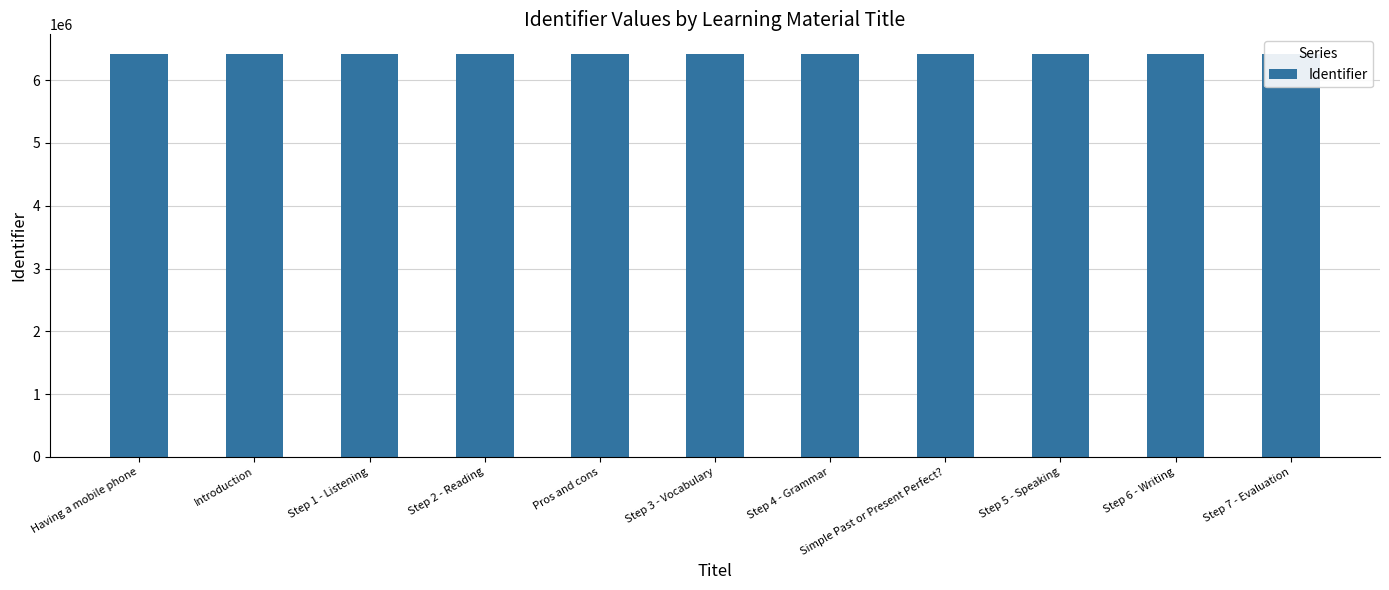

True or false: the data shows 6410191 at Step 7 - Evaluation.

True